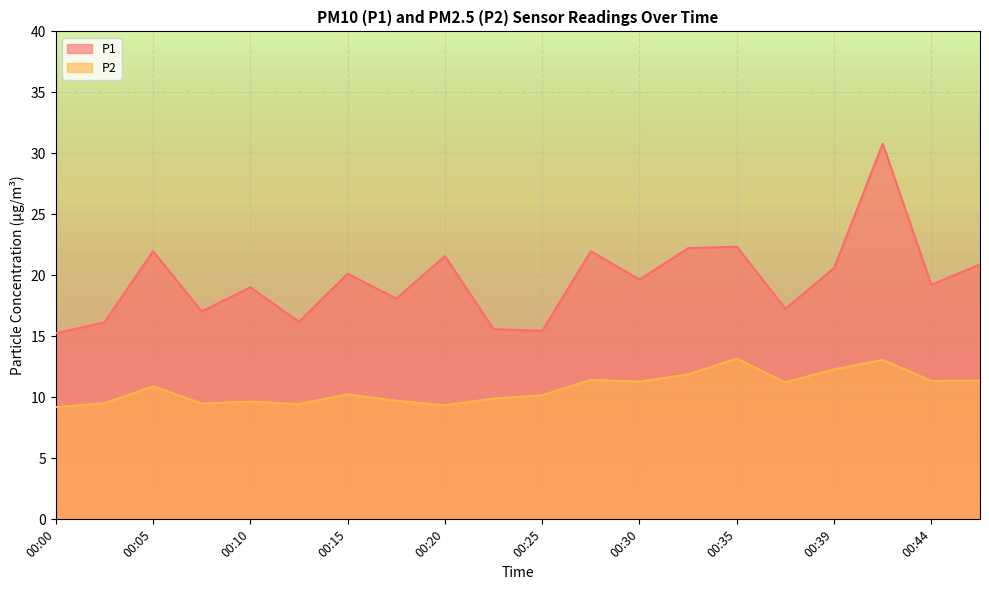

Rank the series by their maximum value, from highest to lowest.

P1, P2